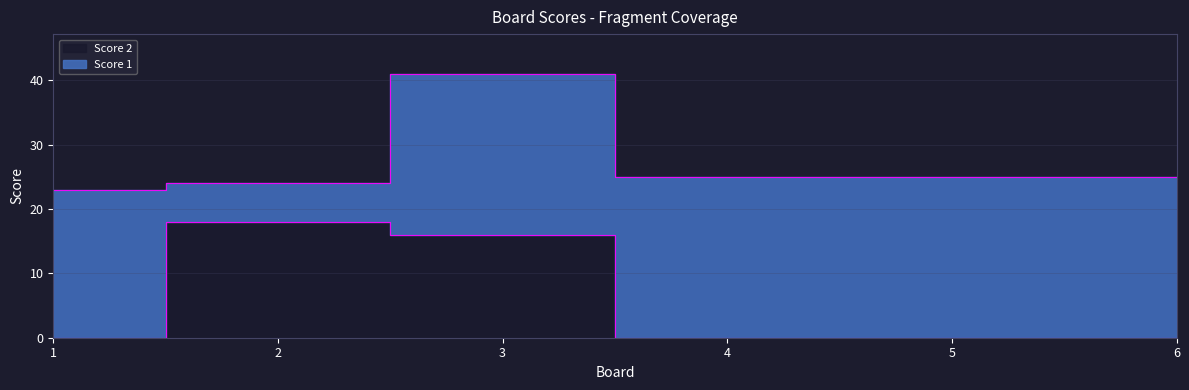

True or false: the data shows 28 at 3.

False